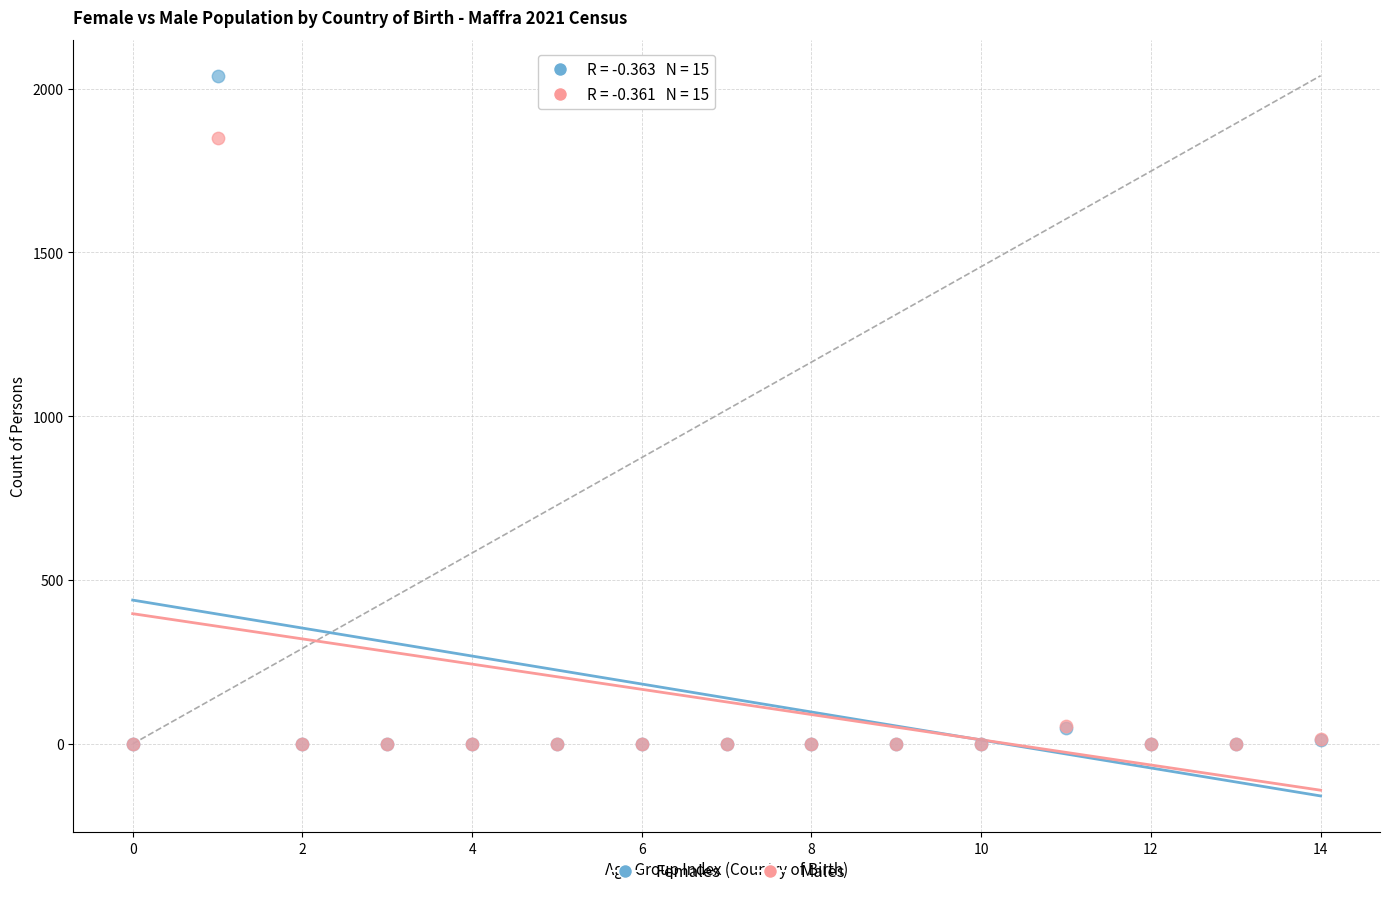

What are all the series names shown in the legend?

Females, Males